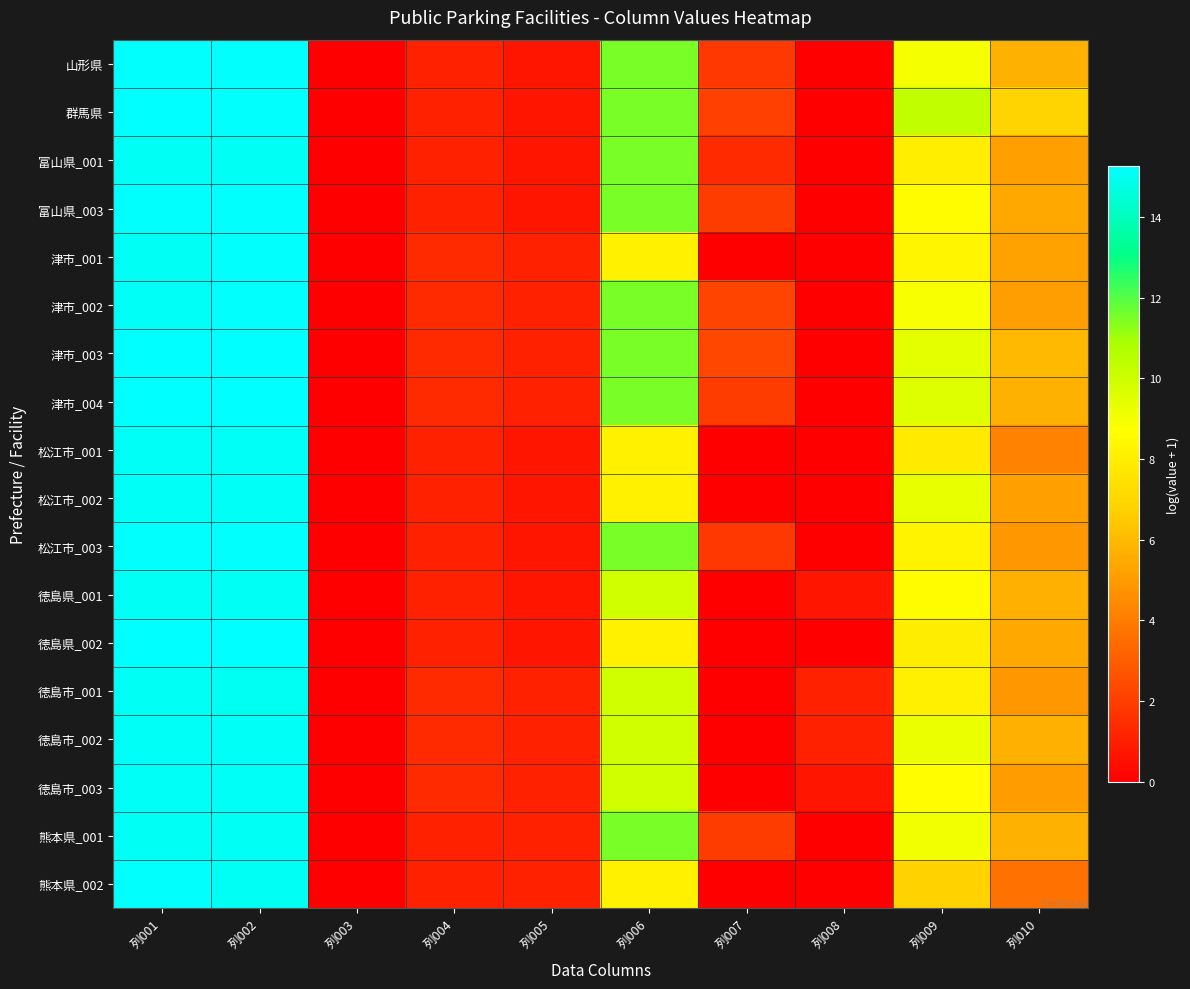

Which series has the largest range (max minus min)?

津市_004